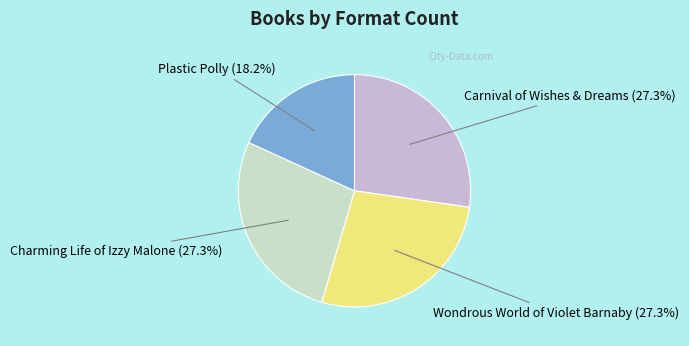

To the nearest percent, what is the difference between the largest and smallest slice percentages?

9%